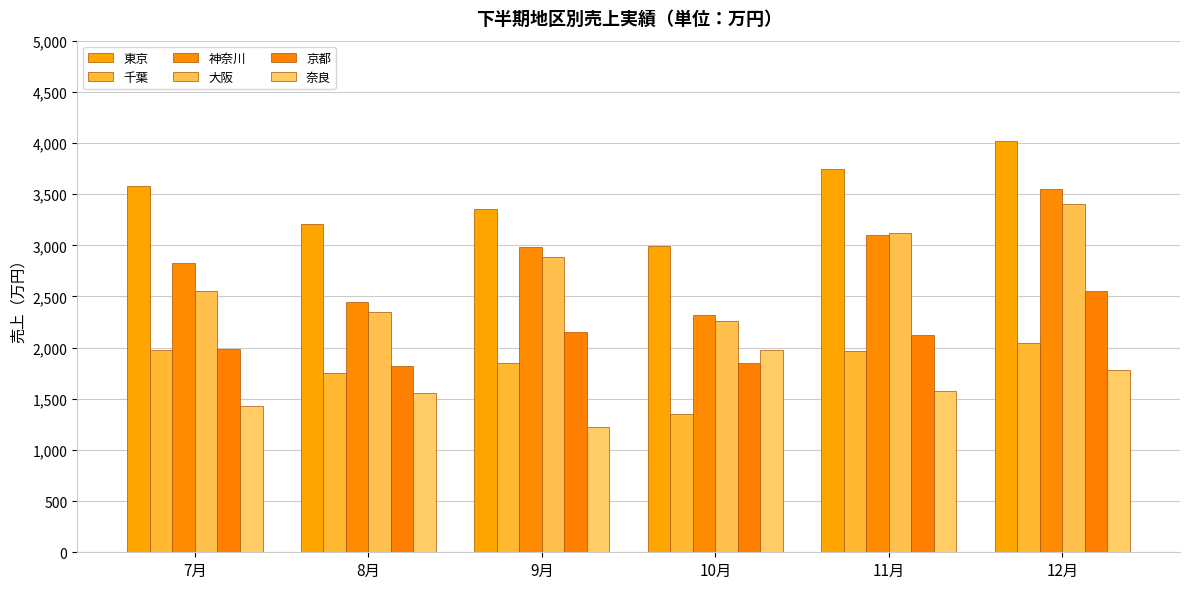

What is the label of the 2nd bar from the right?

11月